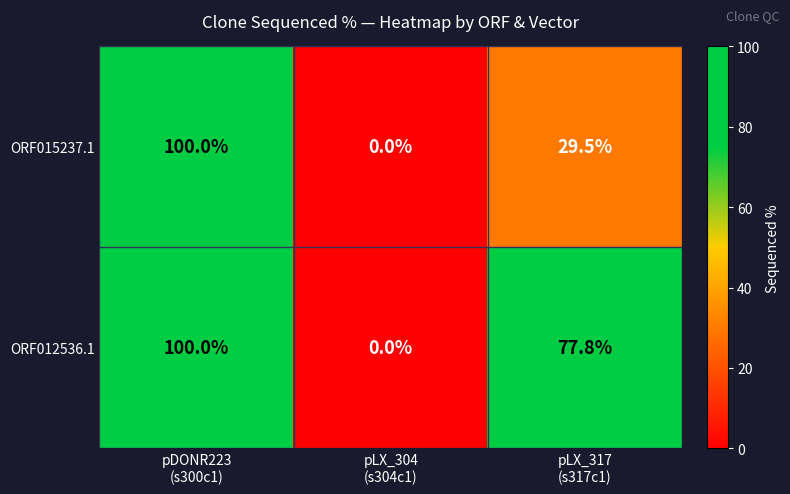

Rank the series by their average value, from highest to lowest.

ORF012536.1, ORF015237.1